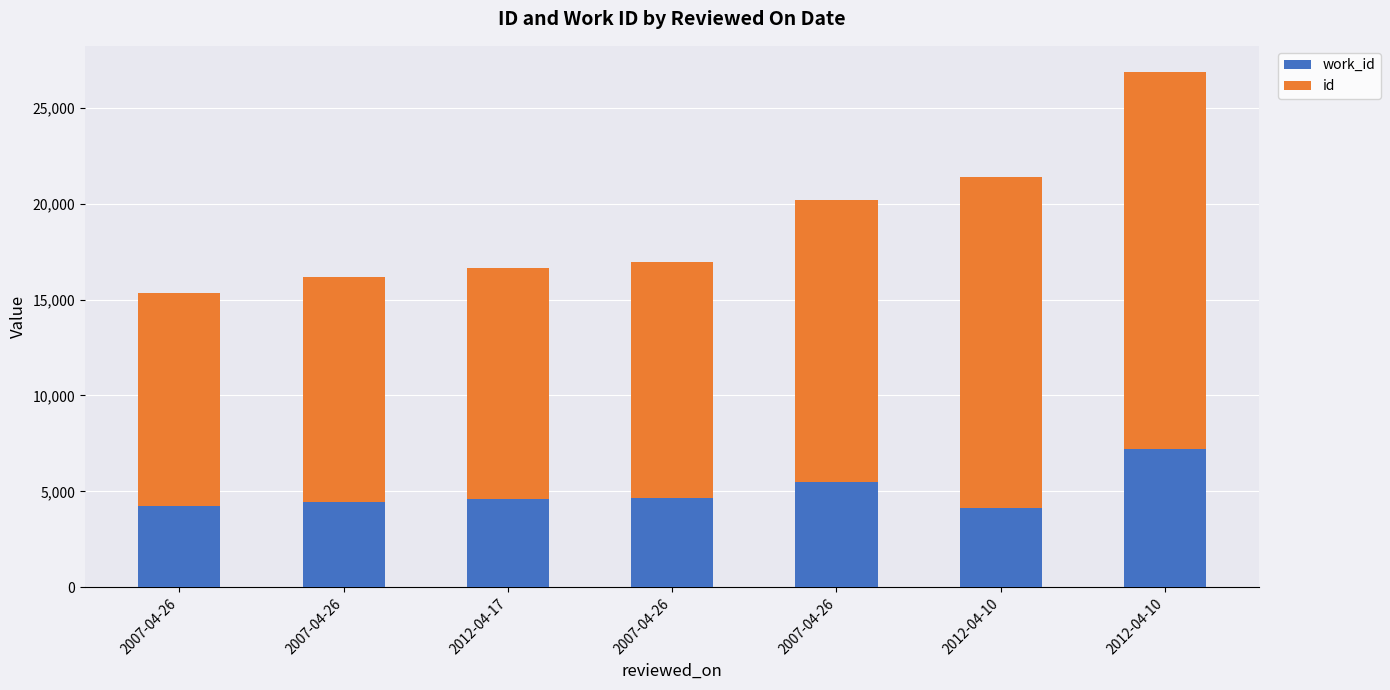

Count the number of categories in the chart.

7